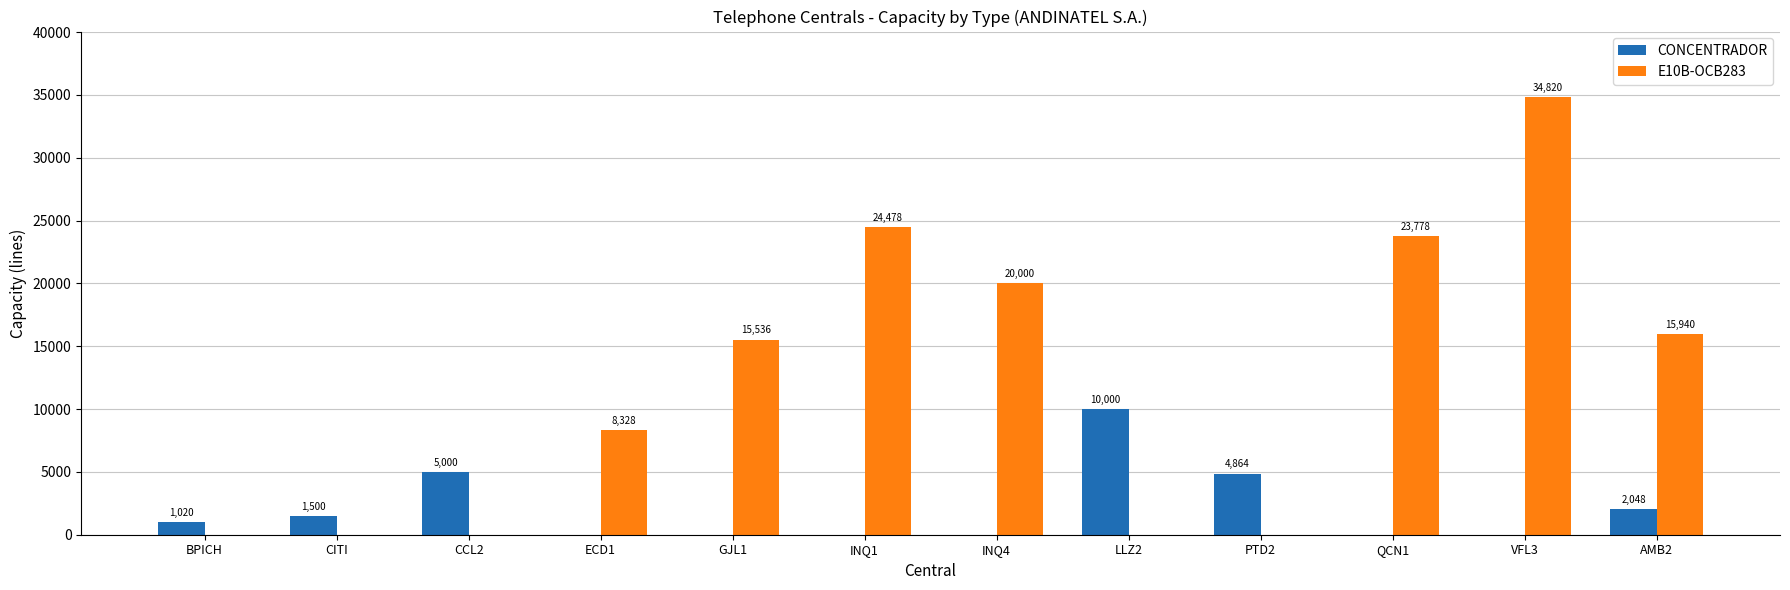

What is the total value across all series at LLZ2?

10000